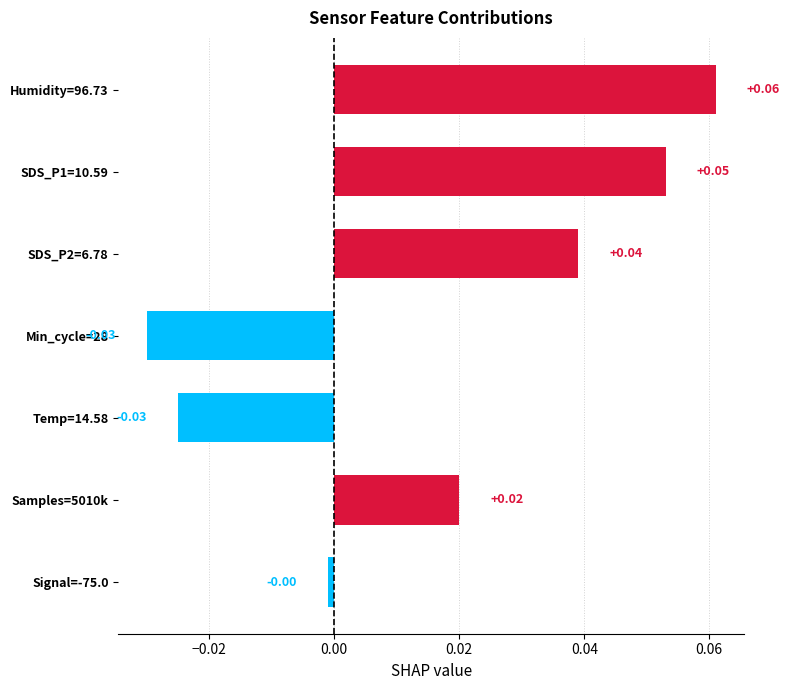

Which has a higher value, Min_cycle=28 or SDS_P2=6.78?

SDS_P2=6.78